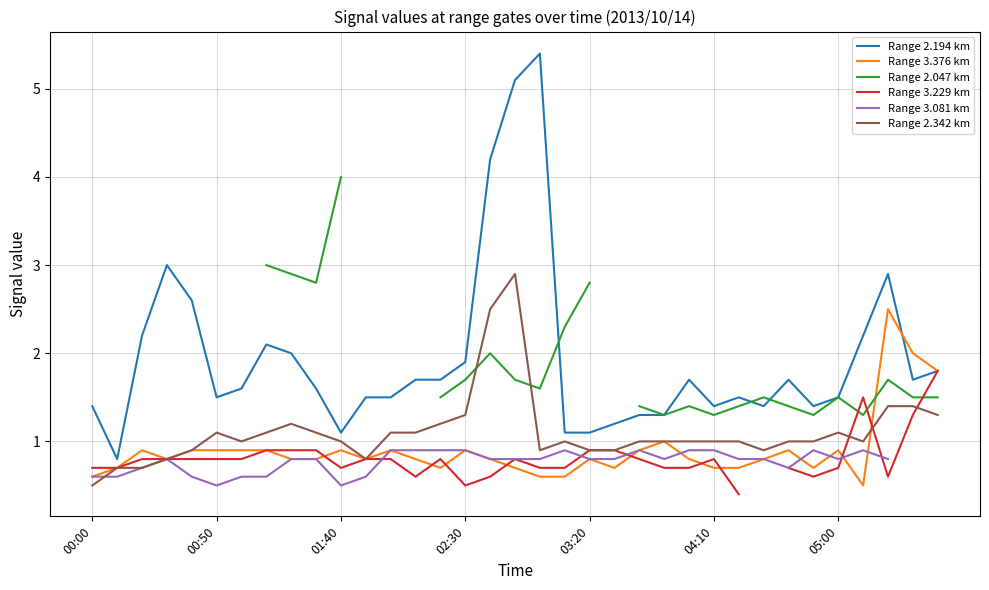

Does the chart display data point markers on the line(s)?

No